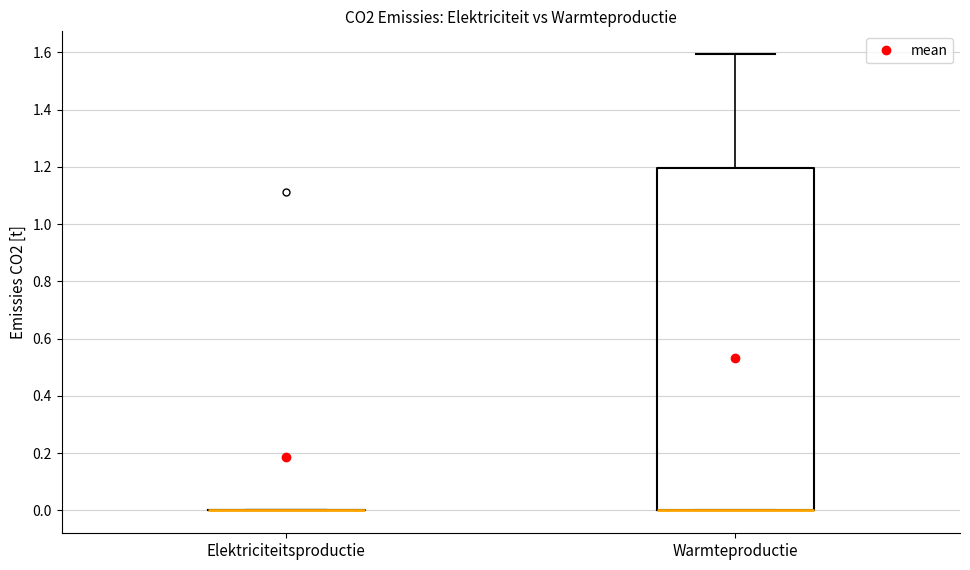

Which box is the tallest, from its lower edge to its upper edge?

Warmteproductie